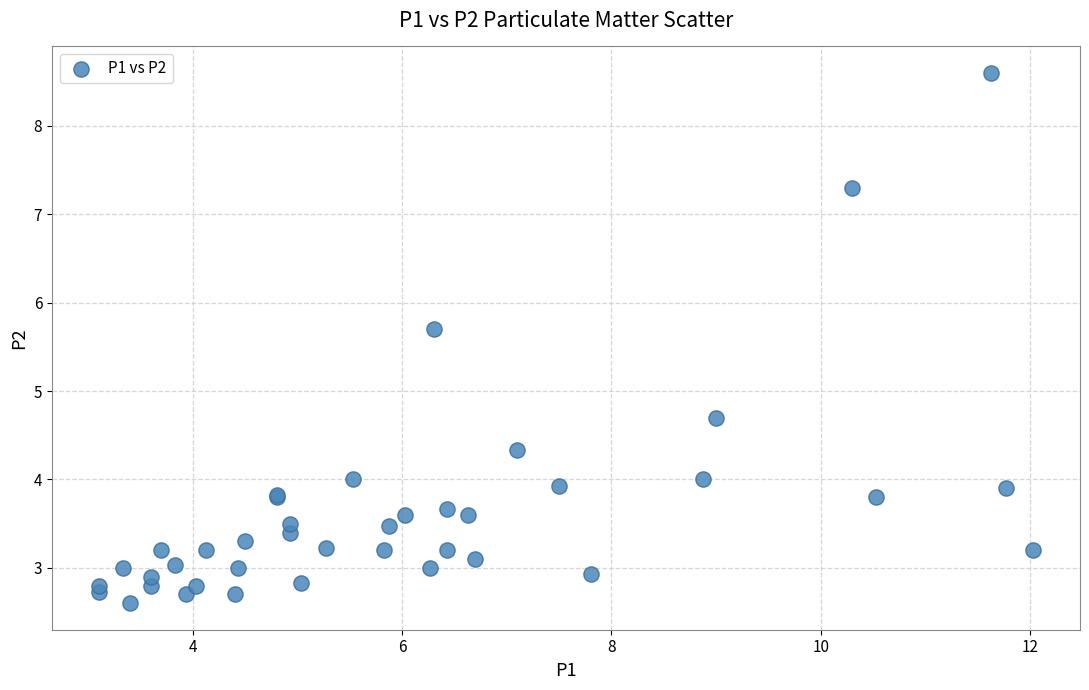

What Y value in the scatter plot is closest to 5?

4.7